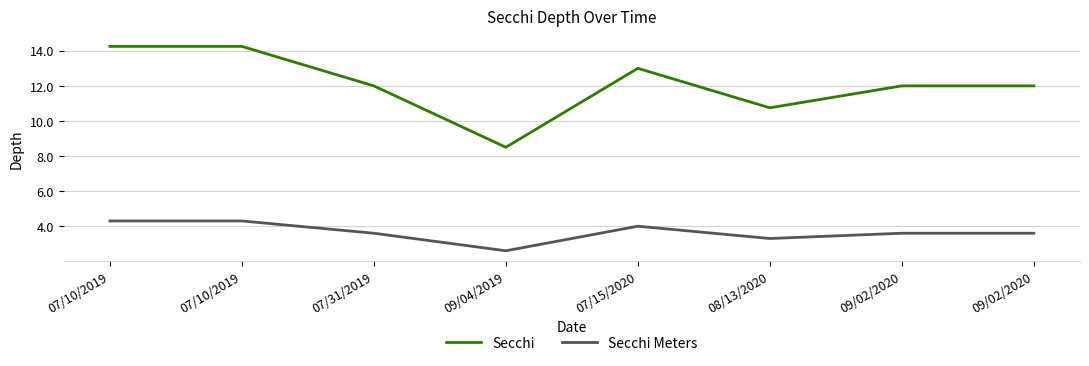

Reading left to right, transcribe all the data shown in this chart.

Secchi: 07/10/2019=14.2	07/10/2019=14.2	07/31/2019=12.0	09/04/2019=8.5	07/15/2020=13.0	08/13/2020=10.8	09/02/2020=12.0	09/02/2020=12.0
Secchi Meters: 07/10/2019=4.3	07/10/2019=4.3	07/31/2019=3.6	09/04/2019=2.6	07/15/2020=4.0	08/13/2020=3.3	09/02/2020=3.6	09/02/2020=3.6